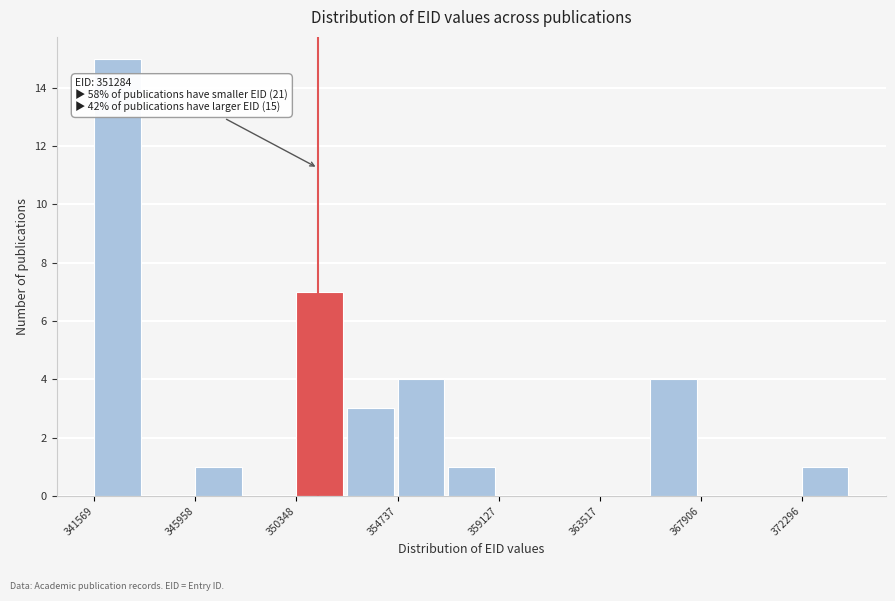

Which range on the x-axis has the tallest bar?

341500 to 344000